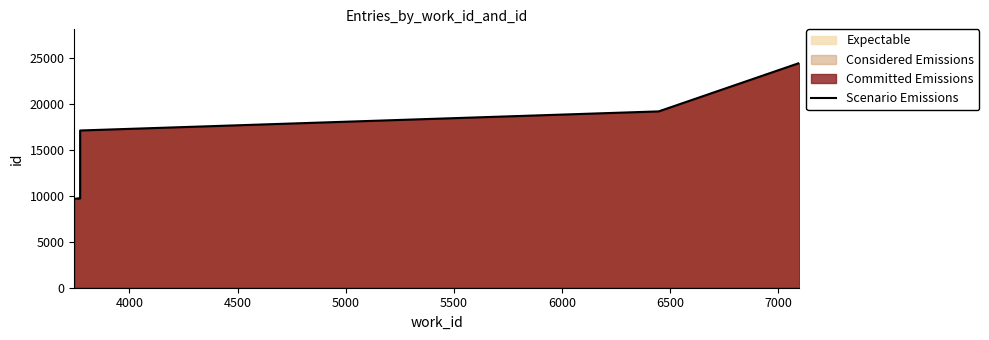

True or false: the data shows 4358 at 3500.

False